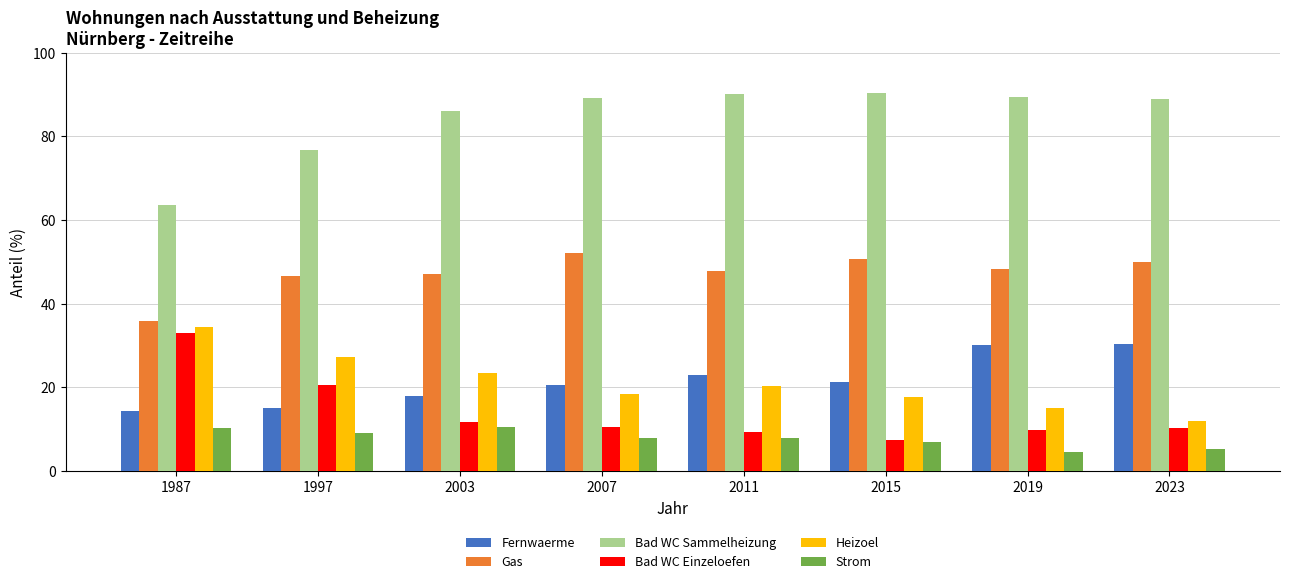

Which category has the highest value in the Gas series?

2007